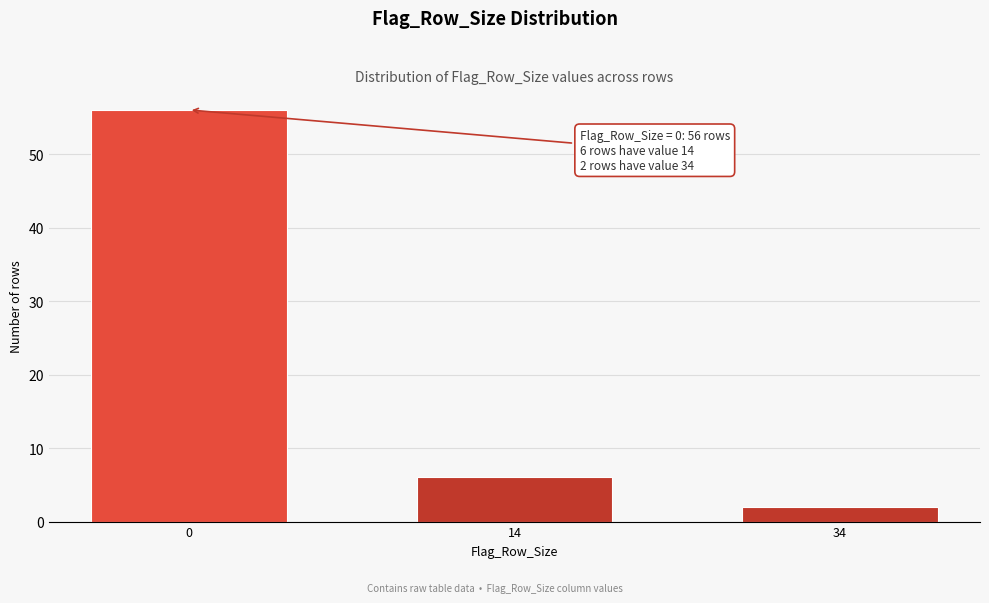

Reading left to right, extract all data points from this chart.

56	6	2